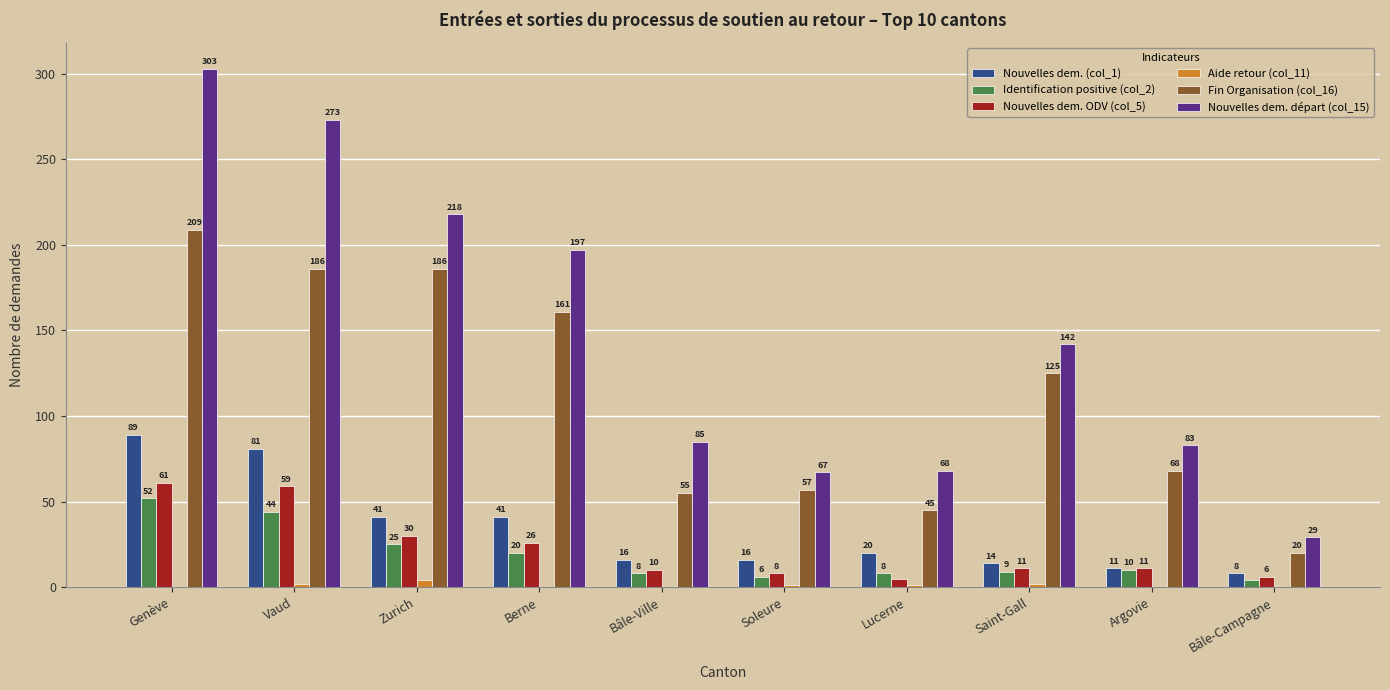

At which label does Fin Organisation (col_16) reach its peak?

Genève